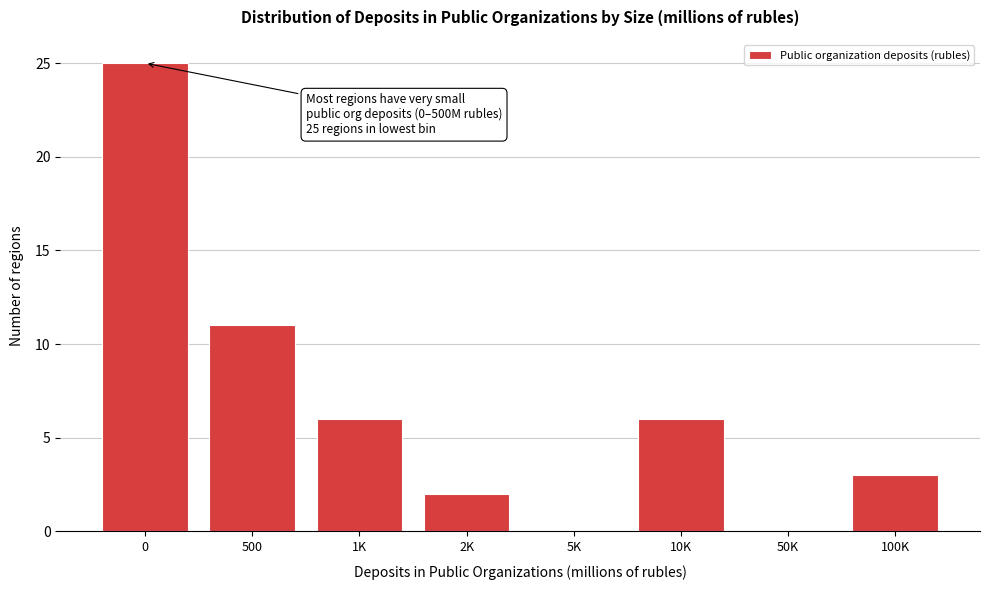

Reading left to right, what are all the values shown in this chart?

0=25	500=11	1K=6	2K=2	5K=0	10K=6	50K=0	100K=3